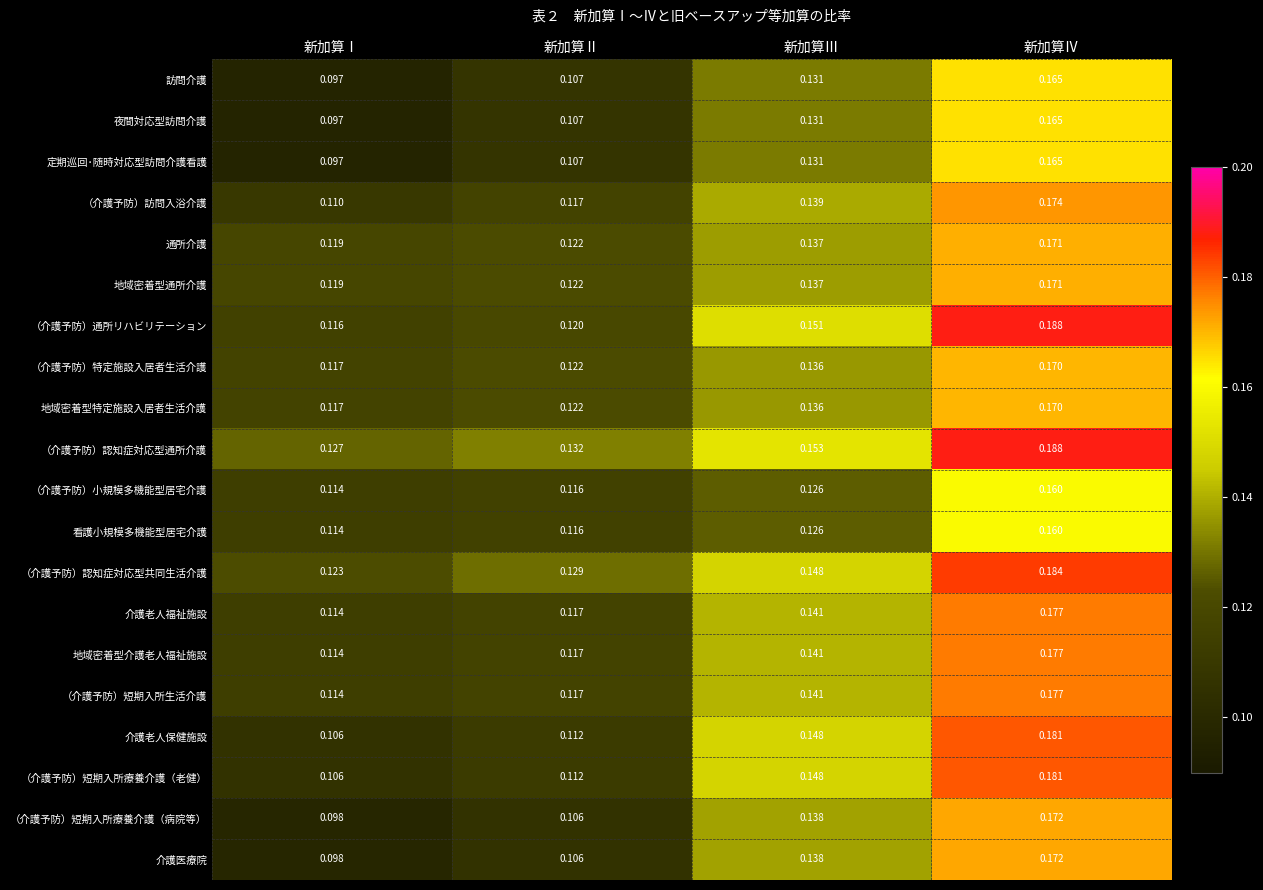

Which series has the largest total across all categories?

（介護予防）認知症対応型通所介護